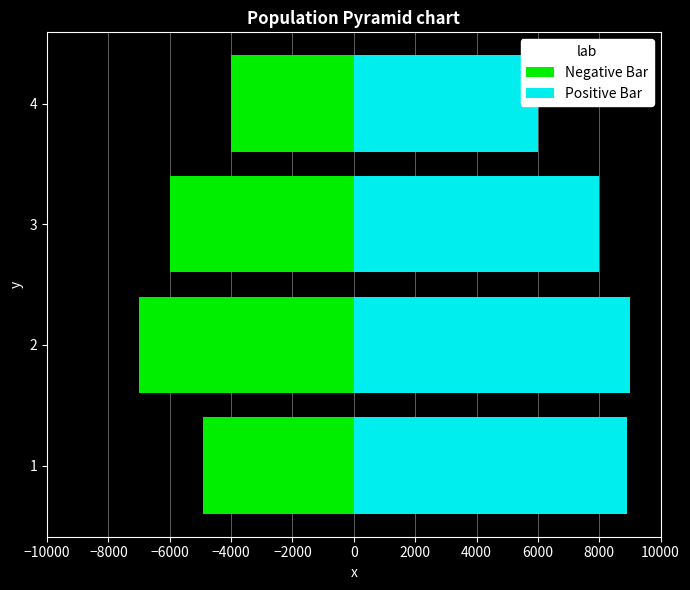

At how many categories does at least one series exceed 1391?

4